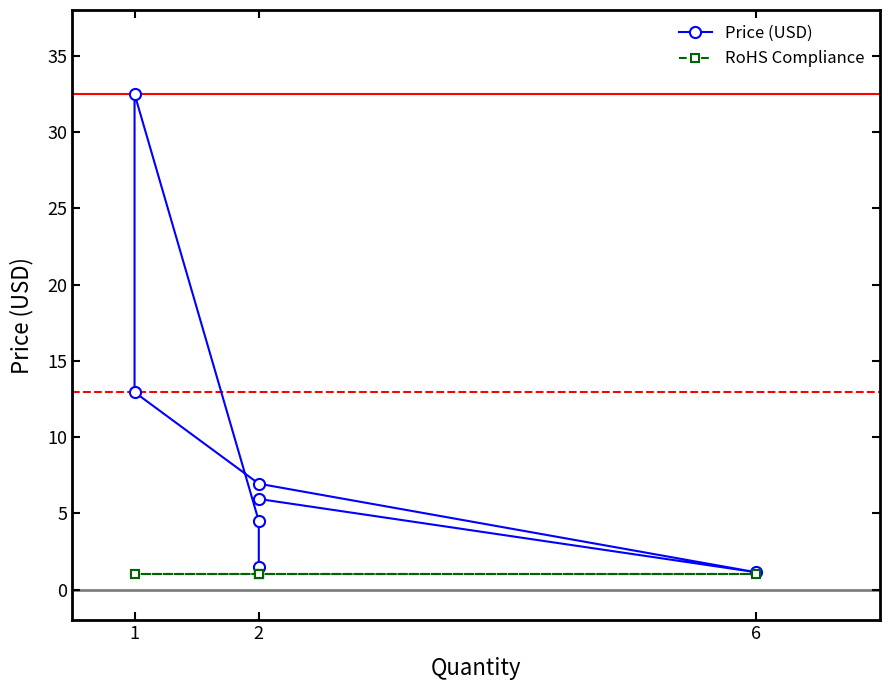

Is it true that RoHS Compliance equals 1.0 at 1?

True